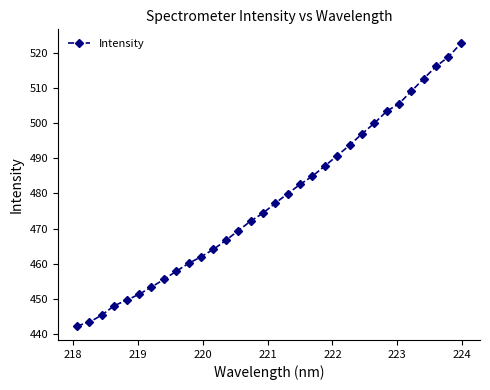

Does the chart have visible grid lines?

No